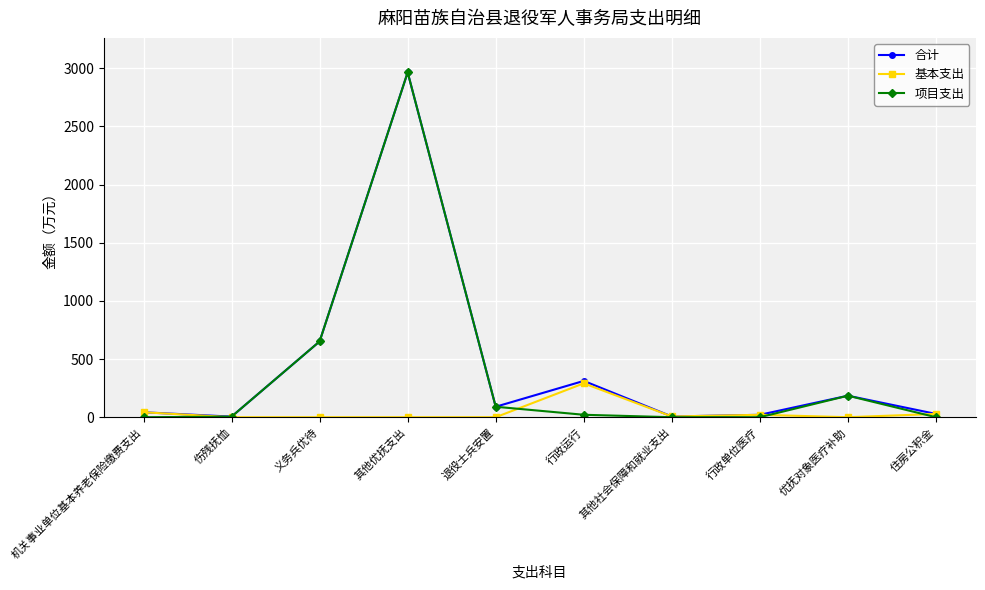

Which series has the largest range (max minus min)?

项目支出